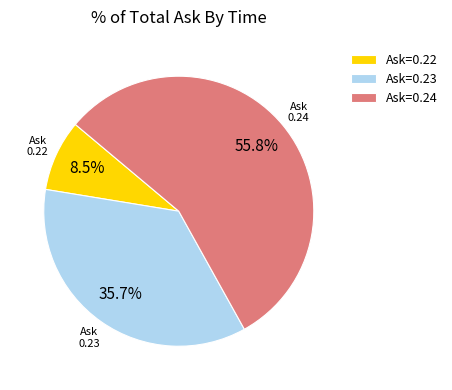

Is there a majority slice in this chart?

Yes